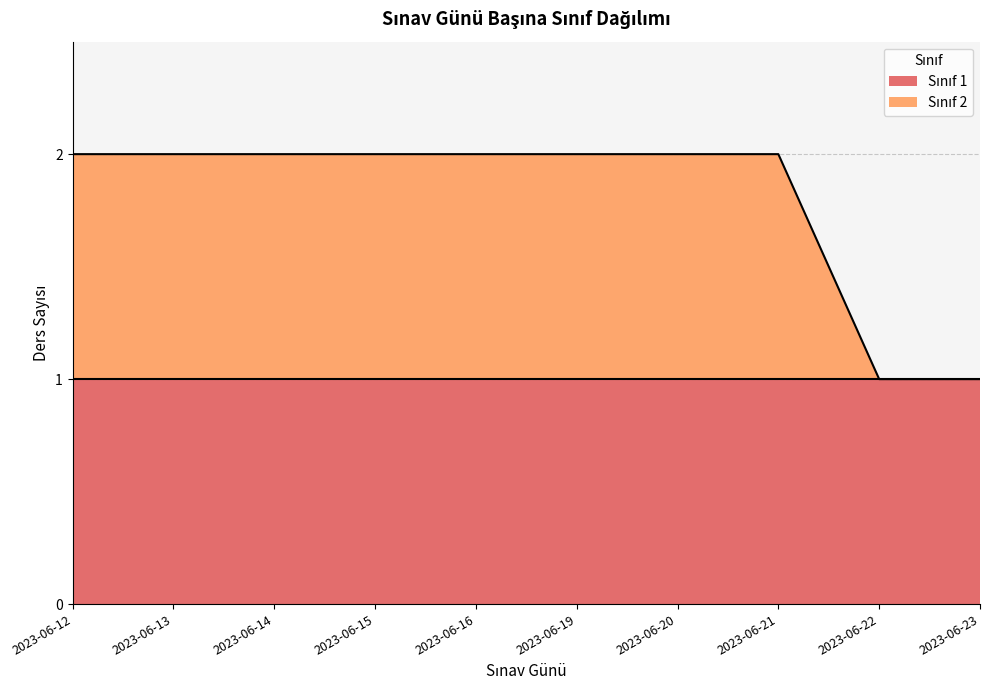

Which has a higher value, 2023-06-22 or 2023-06-20?

2023-06-20